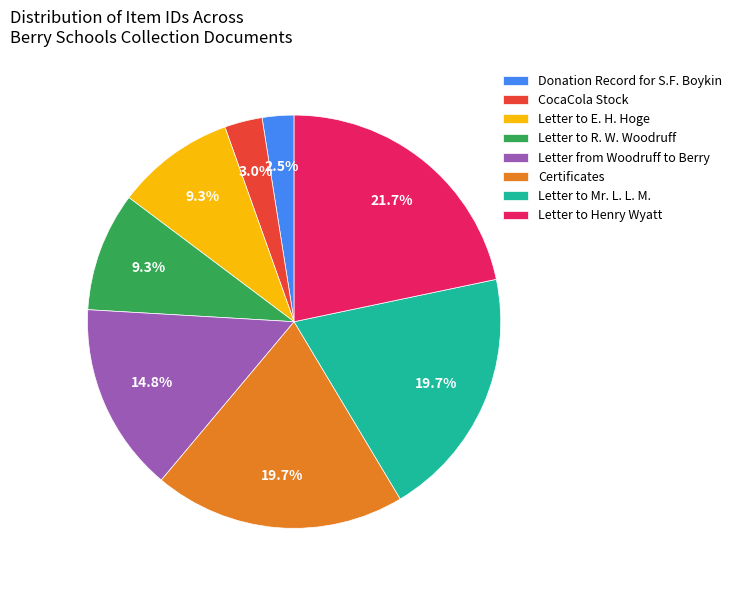

What percentage is NOT represented by Donation Record for S.F. Boykin?

97.5%